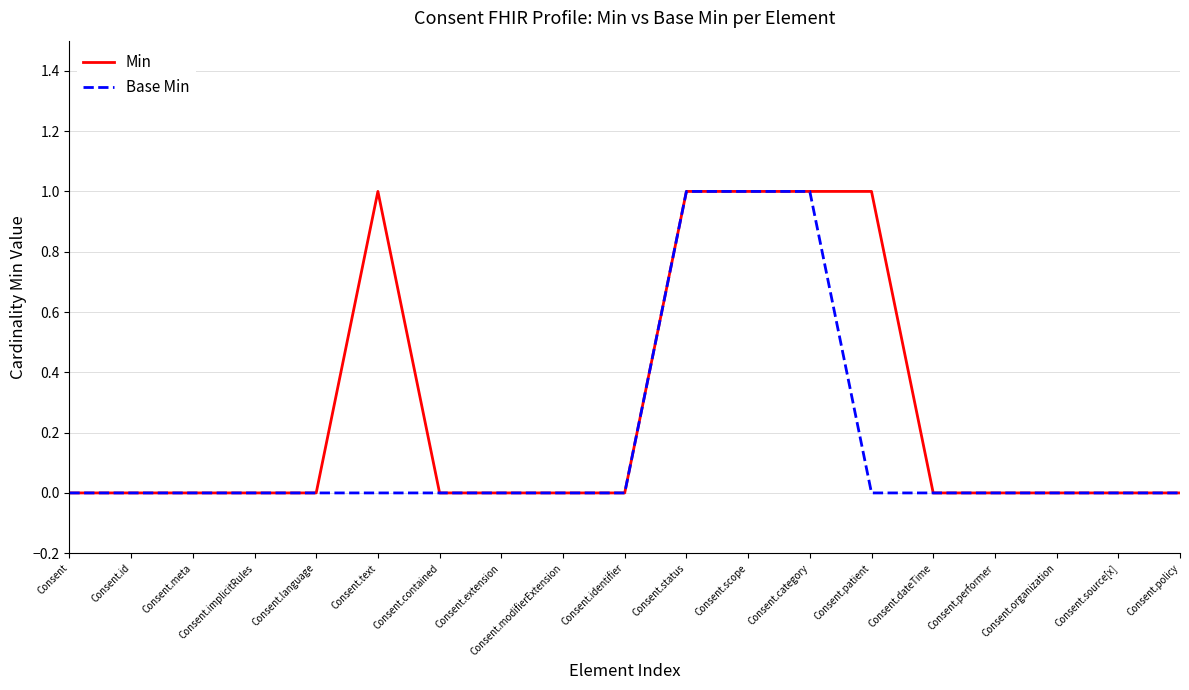

Reading left to right, extract all data points from this chart.

Min: 0	0	0	0	0	1	0	0	0	0	1	1	1	1	0	0	0	0	0
Base Min: 0	0	0	0	0	0	0	0	0	0	1	1	1	0	0	0	0	0	0